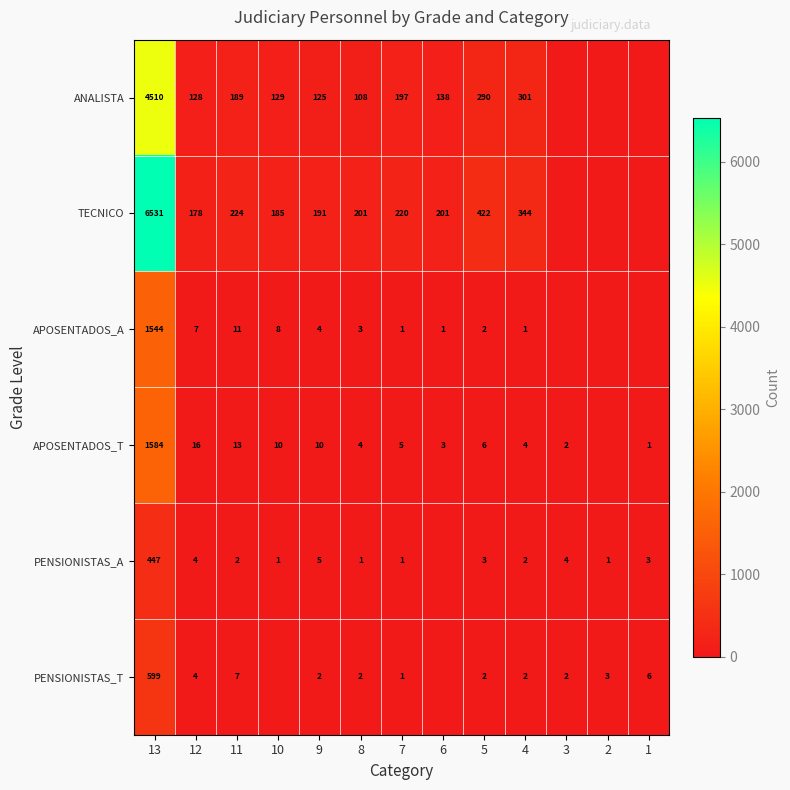

What is the difference between the highest and lowest values at 7?

219